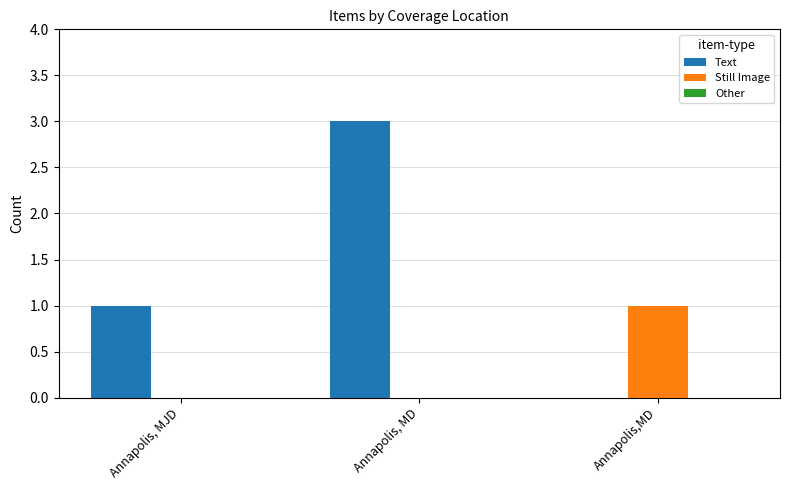

What is the total value across all series at Annapolis, MD?

3